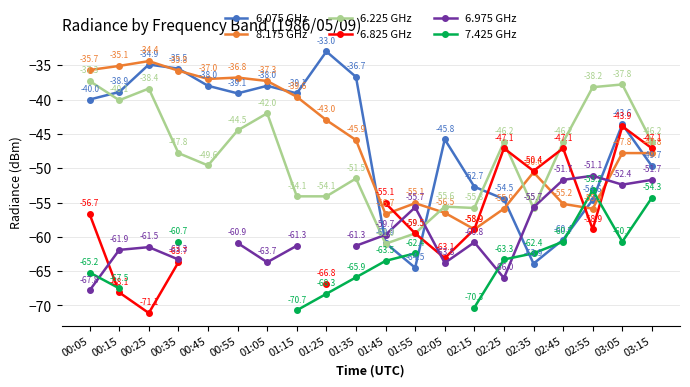

Is the value of 7.425 GHz at 01:45 greater than the value of 6.225 GHz at 02:45?

No